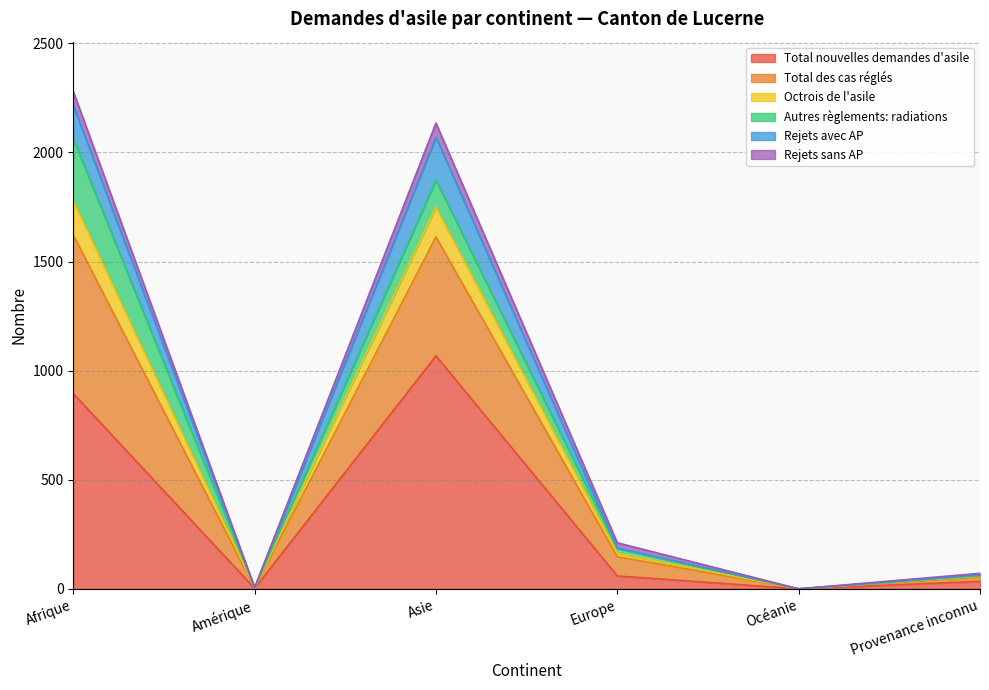

What is the maximum value shown in the chart?

2280